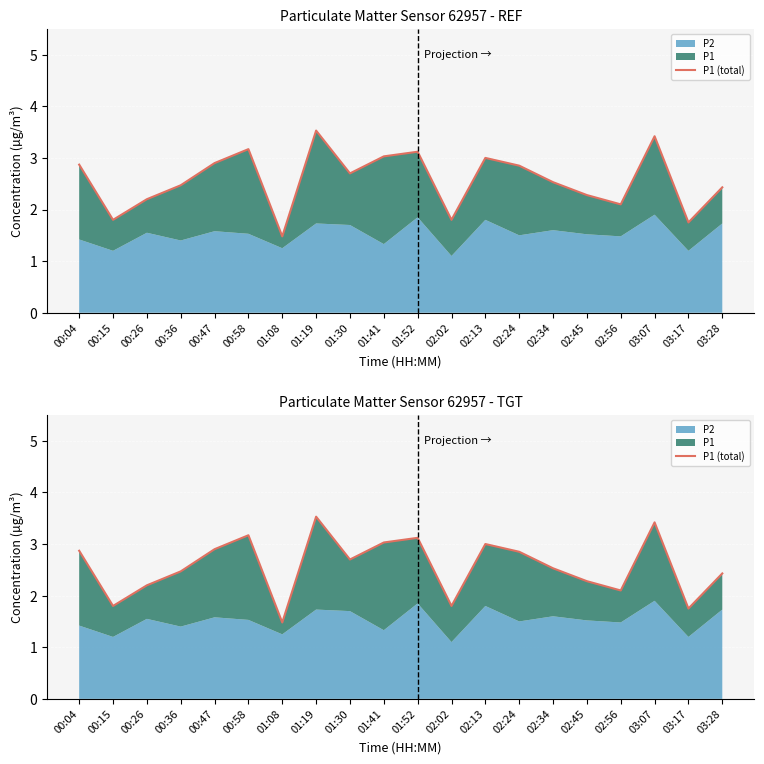

At which category does the data reach its first local valley?

00:15